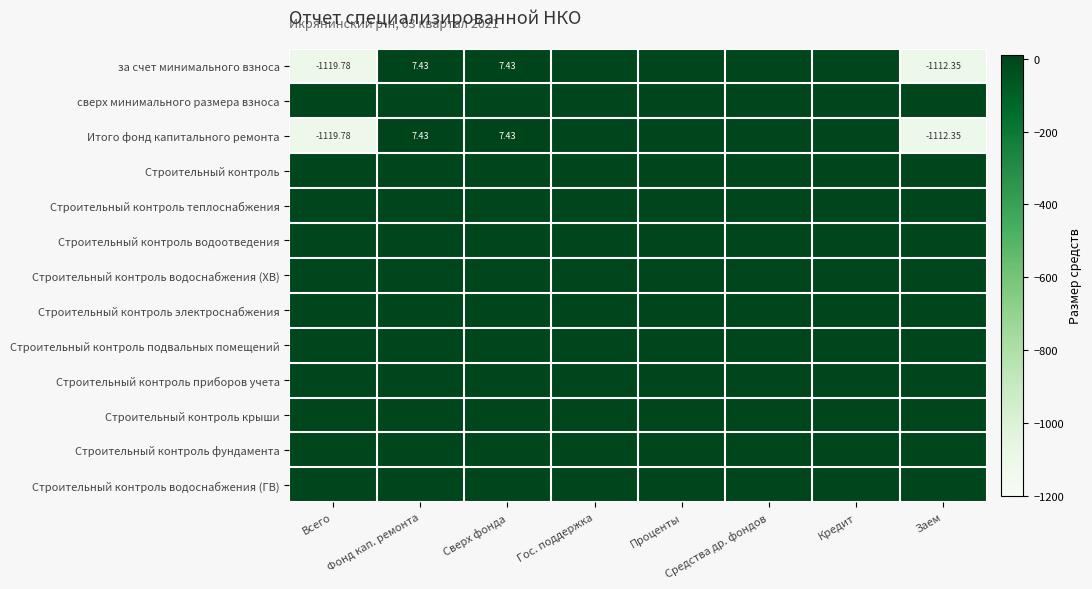

What is the average value of the Итого фонд капитального ремонта series?

-277.2